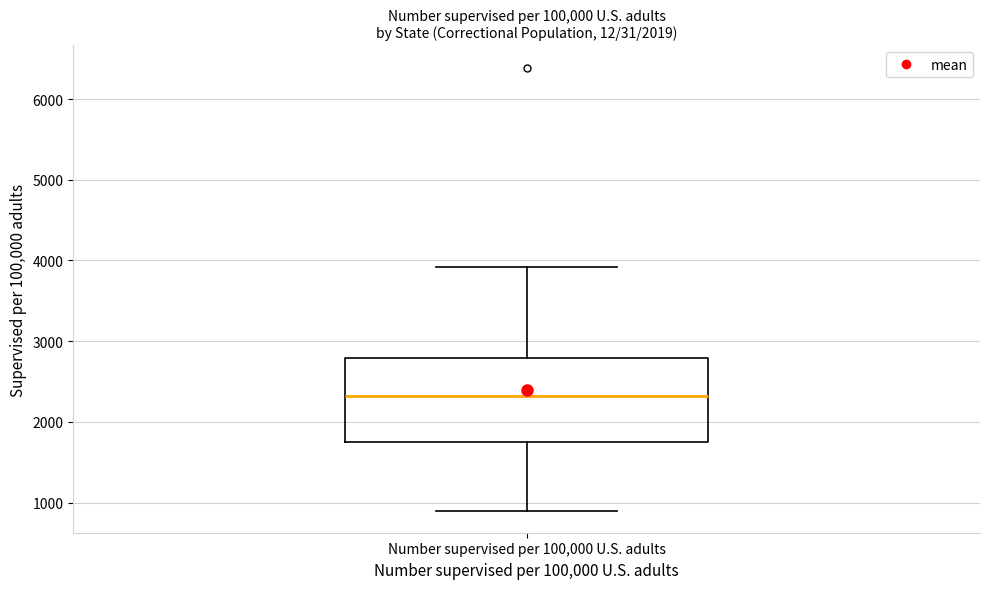

Transcribe this box plot: give where the median line is, the range the box spans, and where the two whiskers end, as read against the y-axis. The values are not printed on the chart, so give them approximately, as read against the axis.

median 2300, box 1800 to 2800, whiskers 900 to 3900